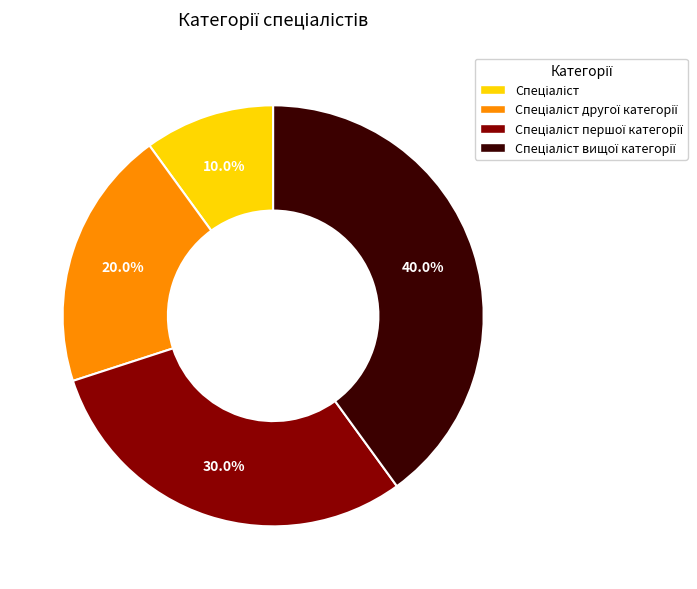

Is there any slice that represents more than half of the pie?

No